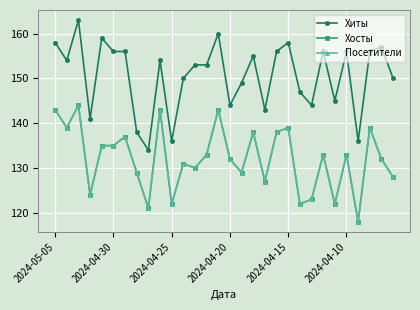

Does the chart have visible grid lines?

Yes